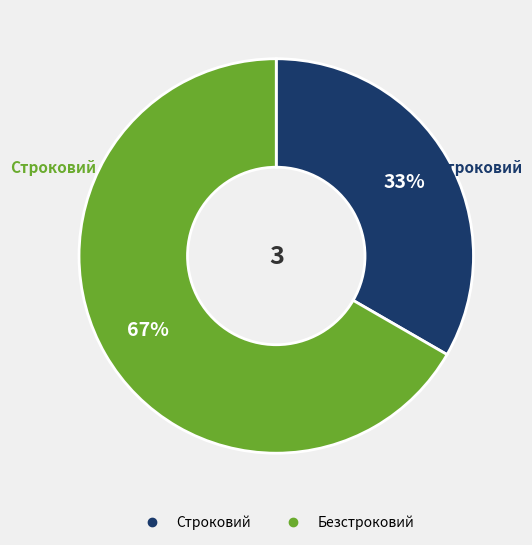

Combined, do Безстроковий and Строковий account for over 50%?

Yes